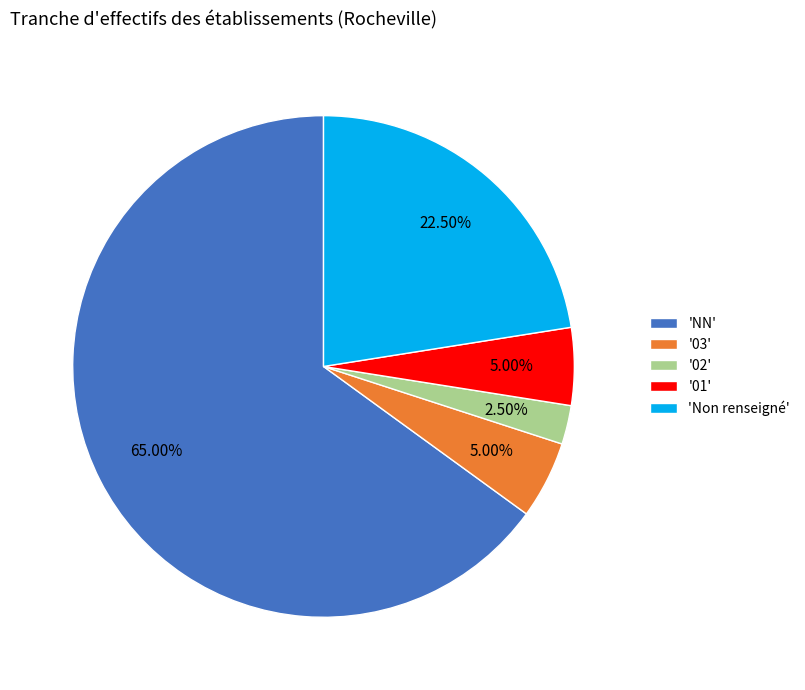

Is the sum of '02' and '01' greater than half?

No